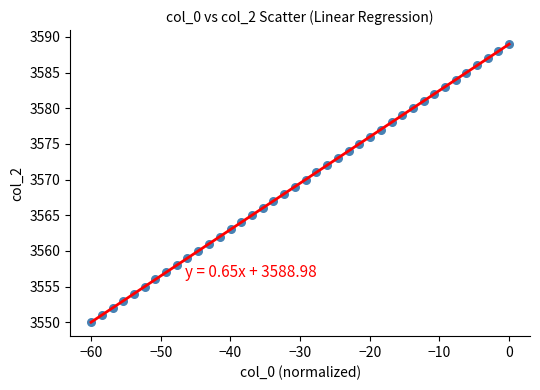

What is the range of Y values (max minus min)?

39